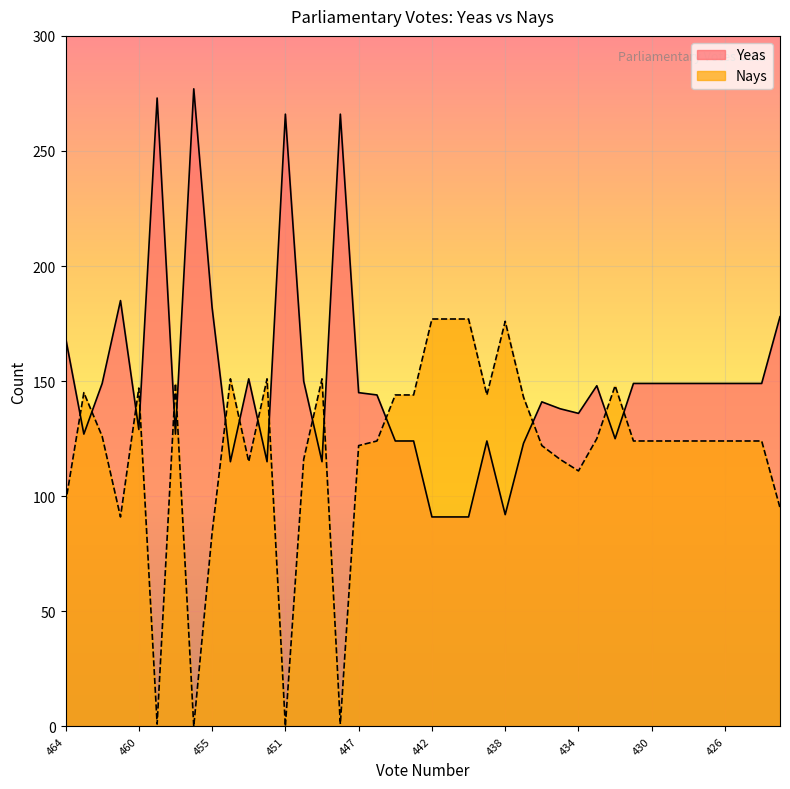

What is the value of the Nays point at the 11th from the left?

115